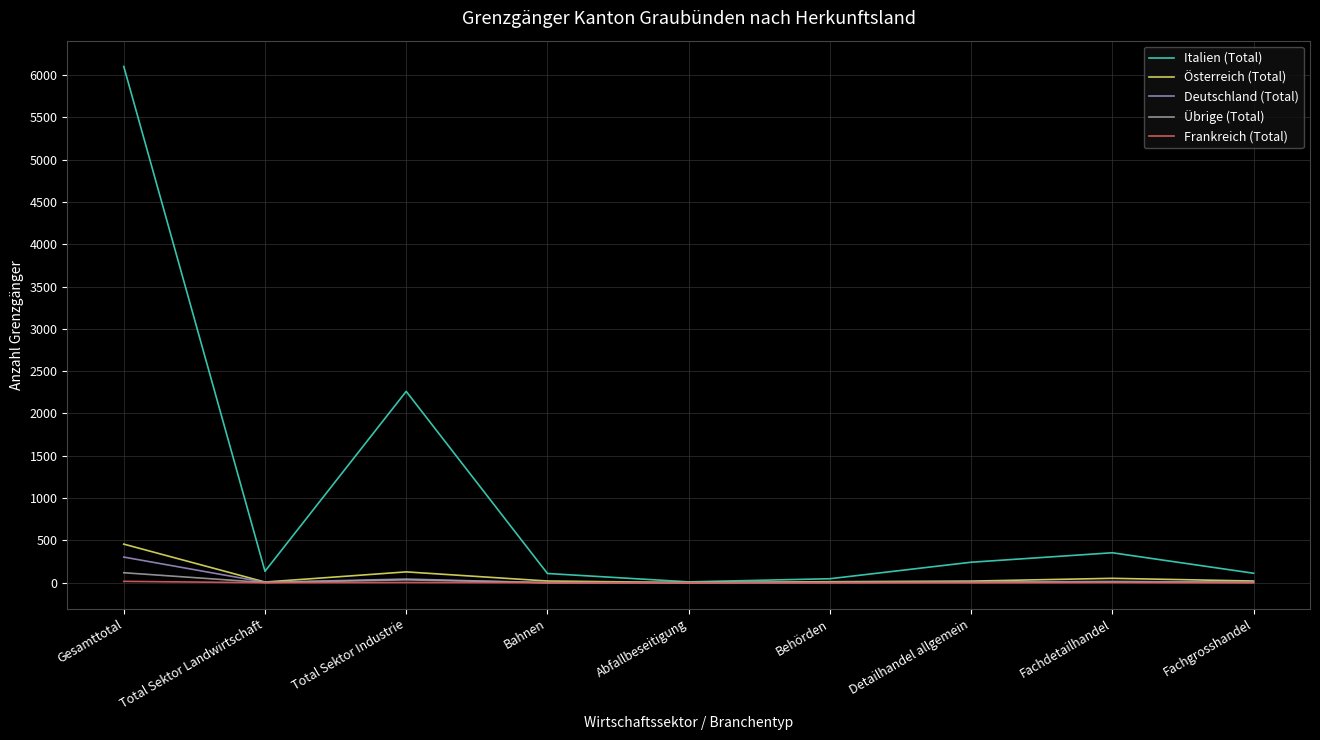

The value of Frankreich (Total) at Fachgrosshandel is 0. True or false?

True